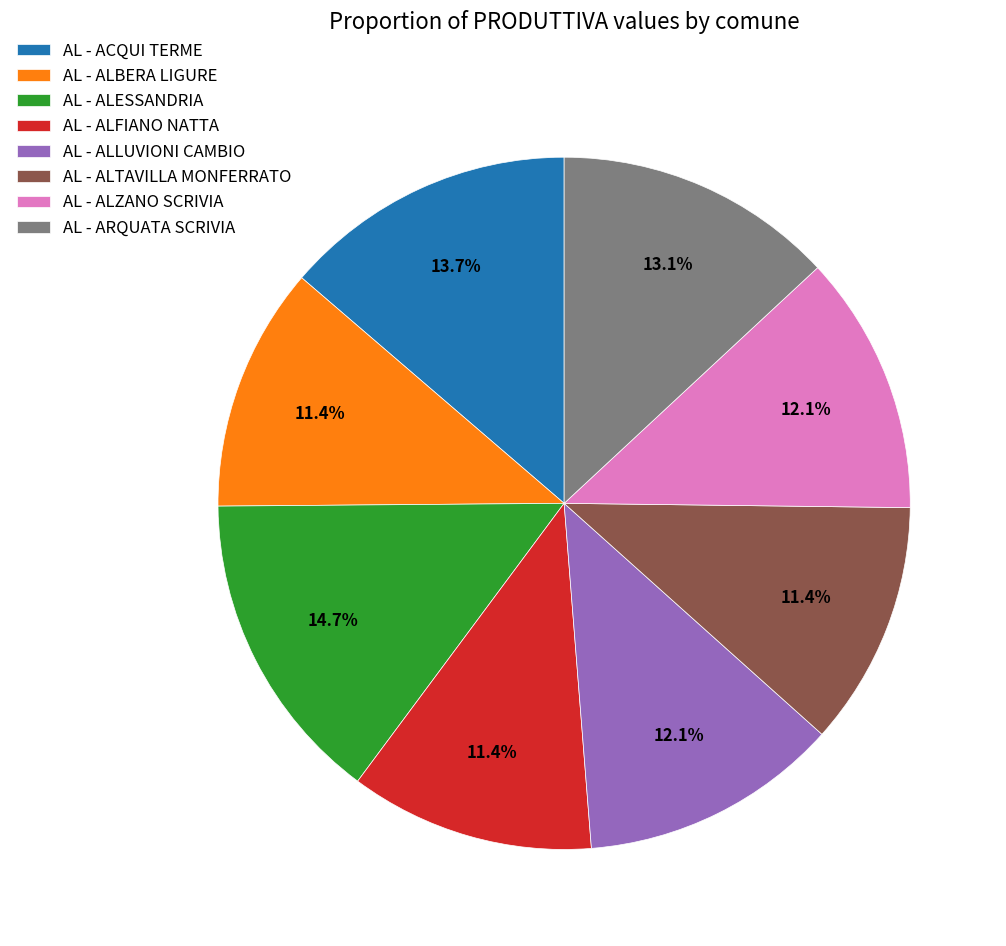

Combined, what portion of the pie is AL - ALESSANDRIA and AL - ALLUVIONI CAMBIO?

26.8%